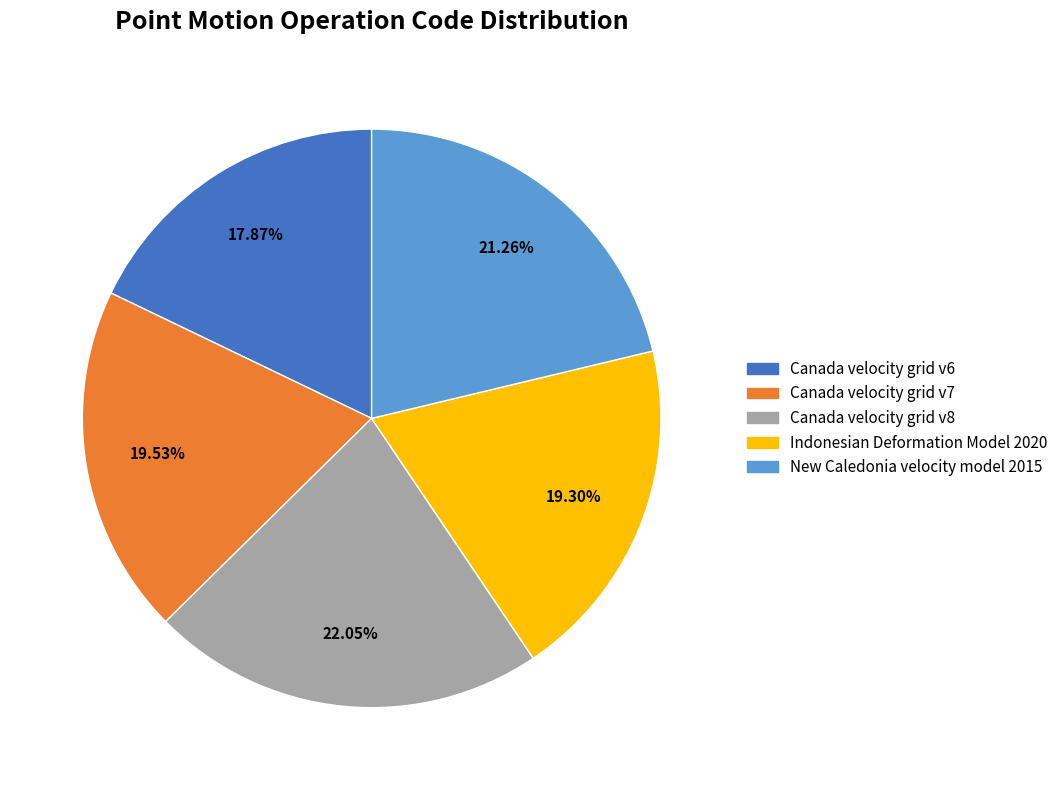

Combined, what portion of the pie is Indonesian Deformation Model 2020 and Canada velocity grid v6?

37.2%